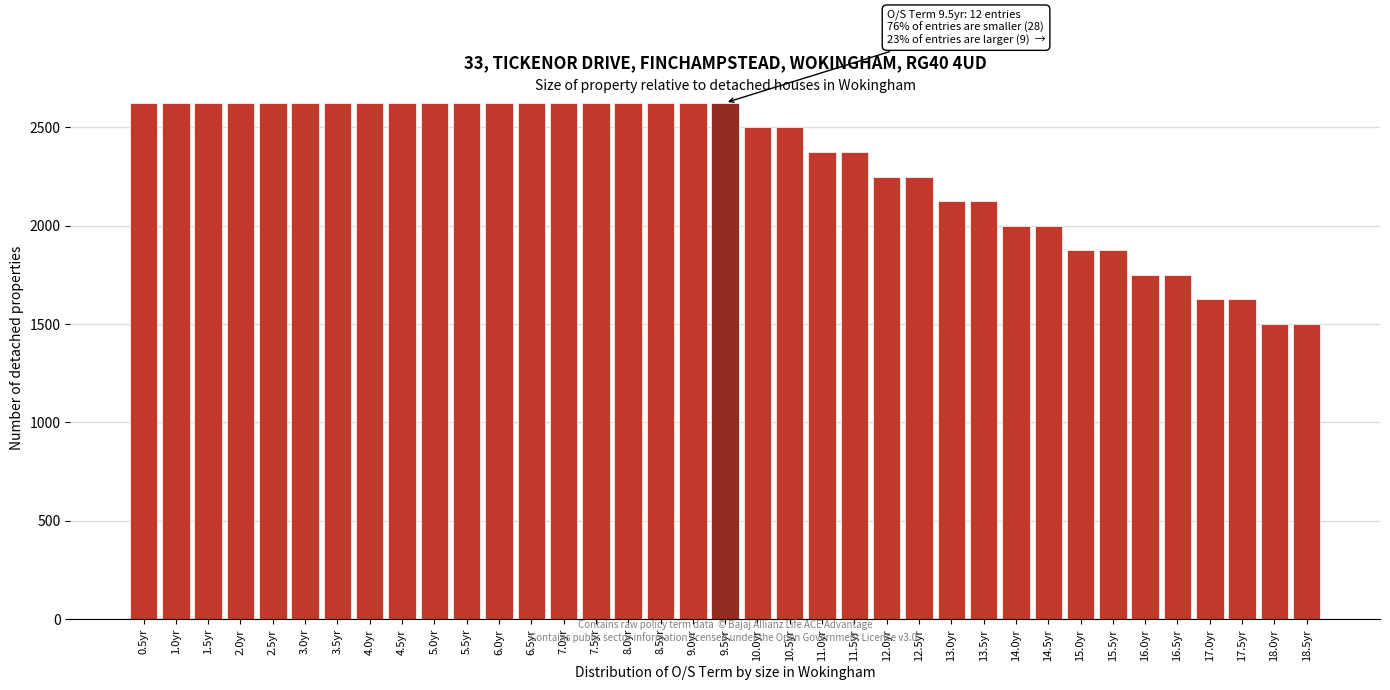

Approximately how many times larger is the value at 14.5yr compared to 11.0yr?

0.8